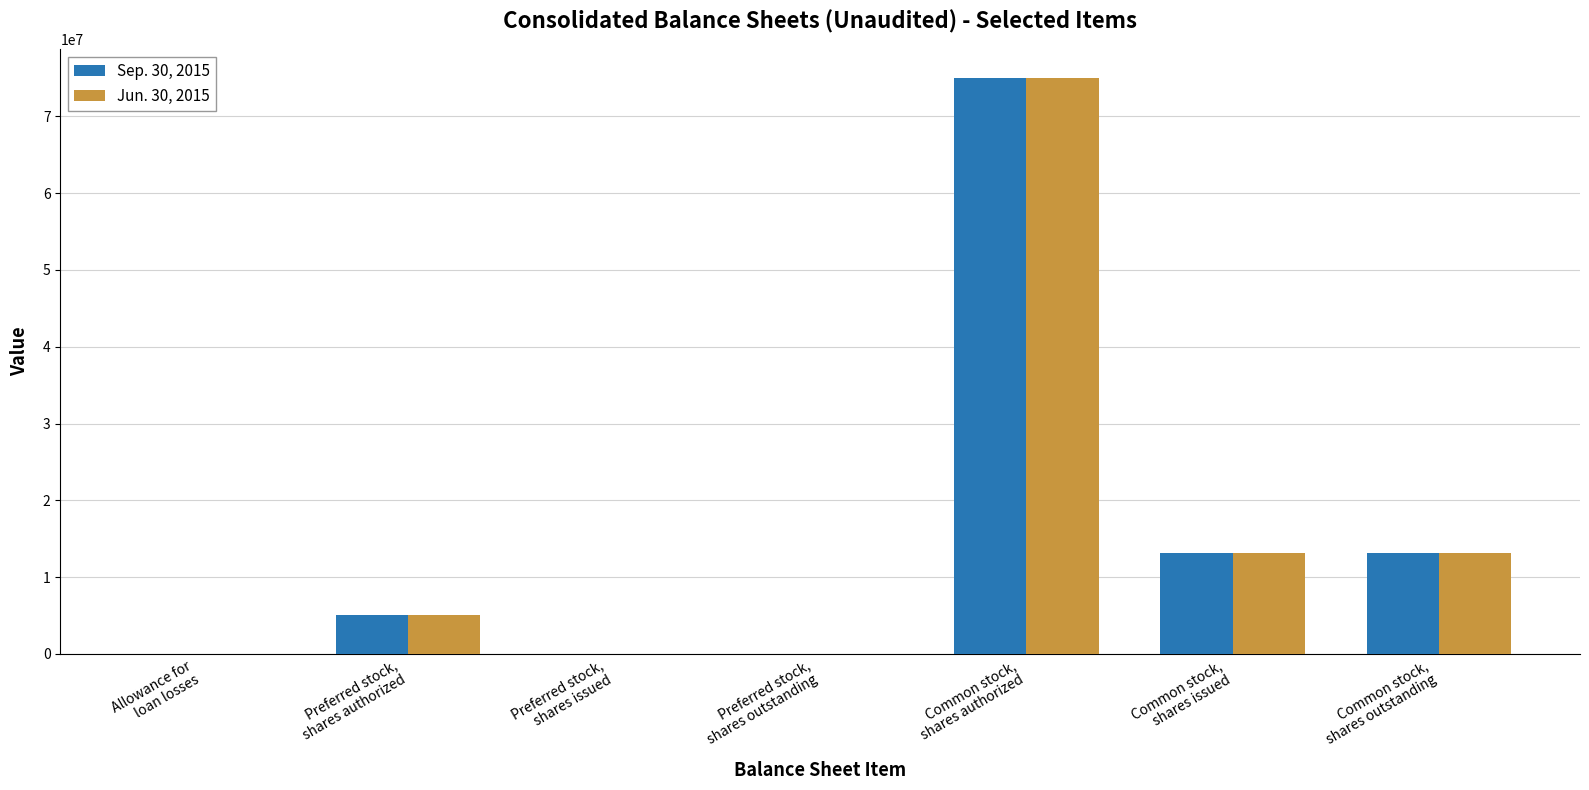

What is the sum of the Jun. 30, 2015 values at Preferred stock,
shares outstanding and Common stock,
shares issued?

13100360